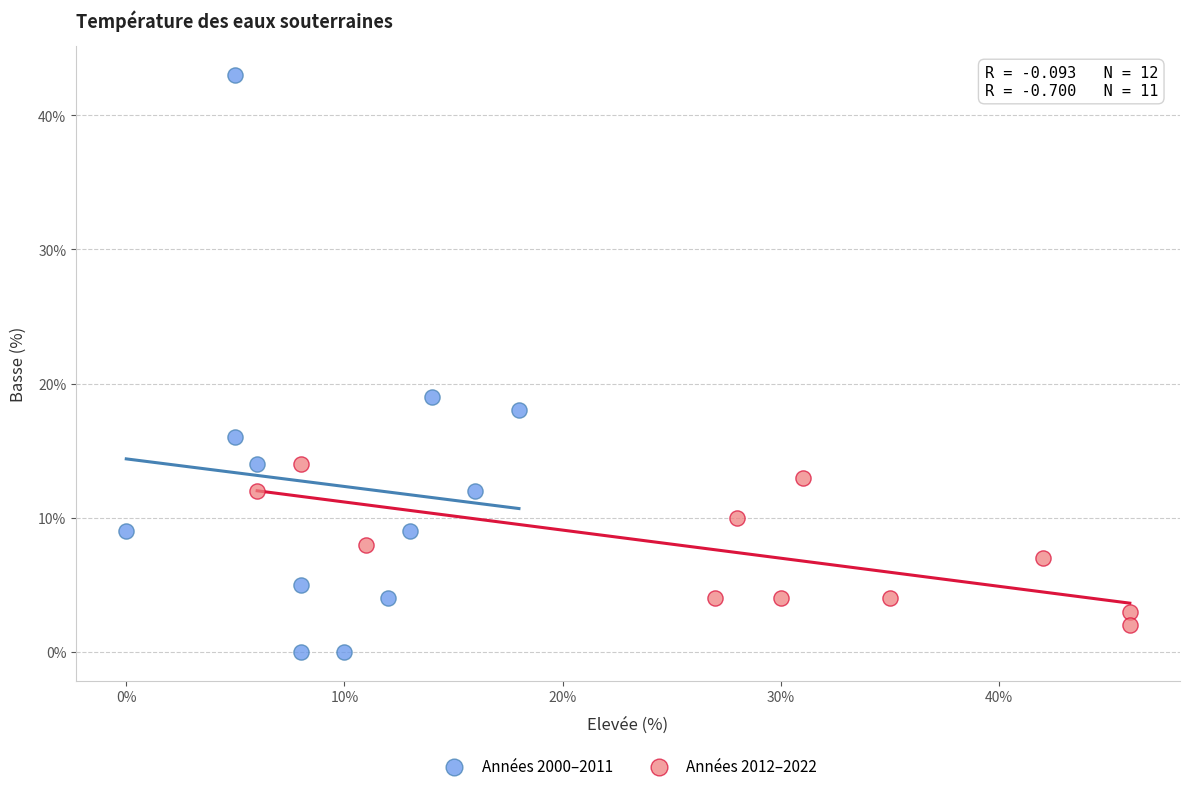

Which series has the widest spread of Y values?

Années 2000–2011